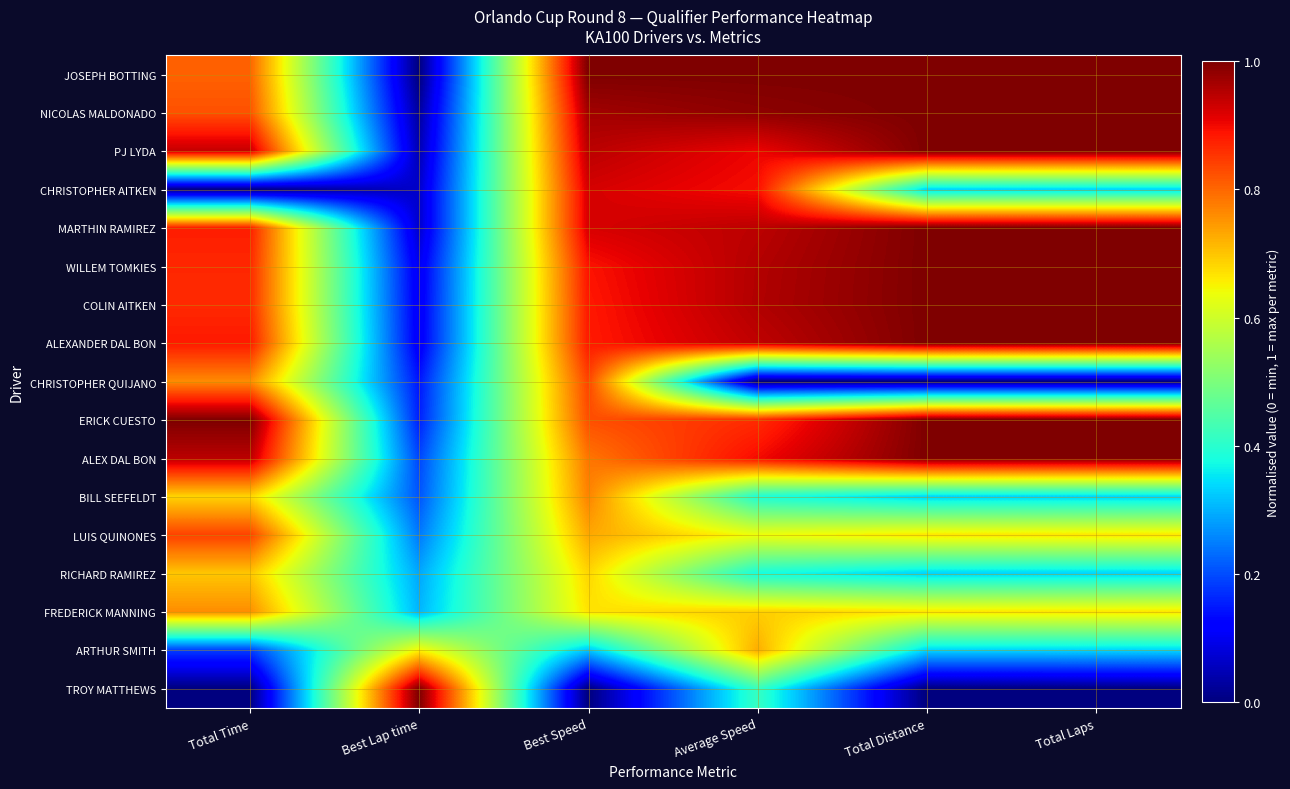

Rank the series at Total Laps from lowest to highest value.

CHRISTOPHER QUIJANO, TROY MATTHEWS, CHRISTOPHER AITKEN, BILL SEEFELDT, RICHARD RAMIREZ, ARTHUR SMITH, LUIS QUINONES, FREDERICK MANNING, JOSEPH BOTTING, NICOLAS MALDONADO, PJ LYDA, MARTHIN RAMIREZ, WILLEM TOMKIES, COLIN AITKEN, ALEXANDER DAL BON, ERICK CUESTO, ALEX DAL BON